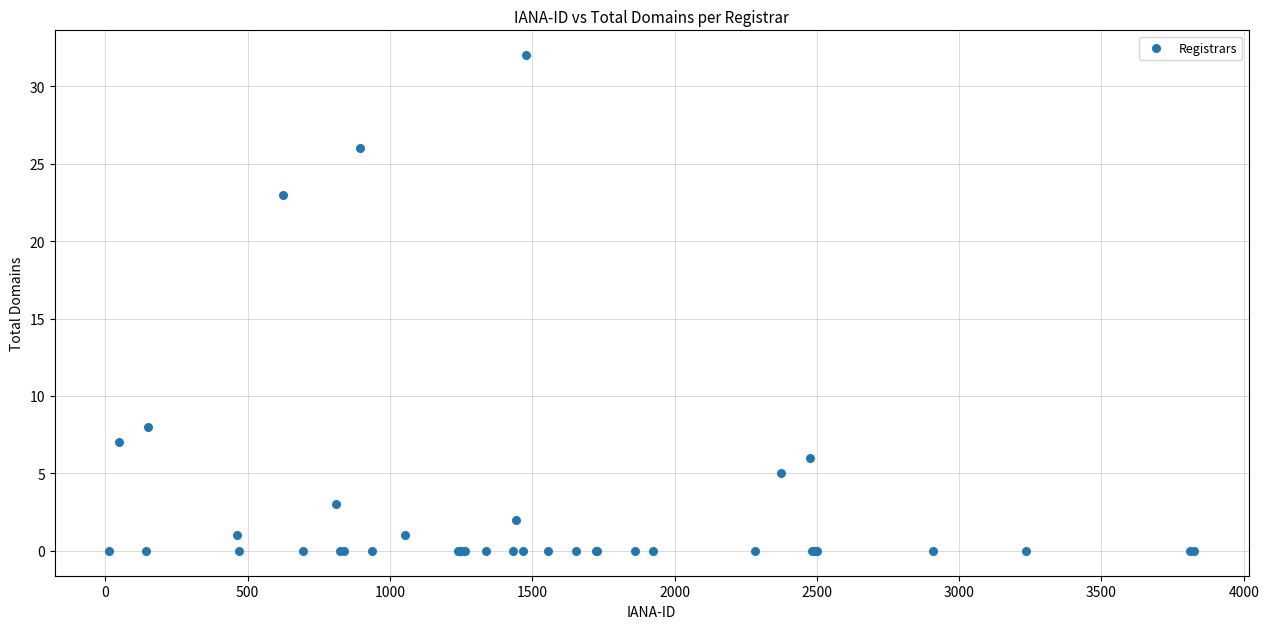

What Y value in the scatter plot is closest to 16?

23